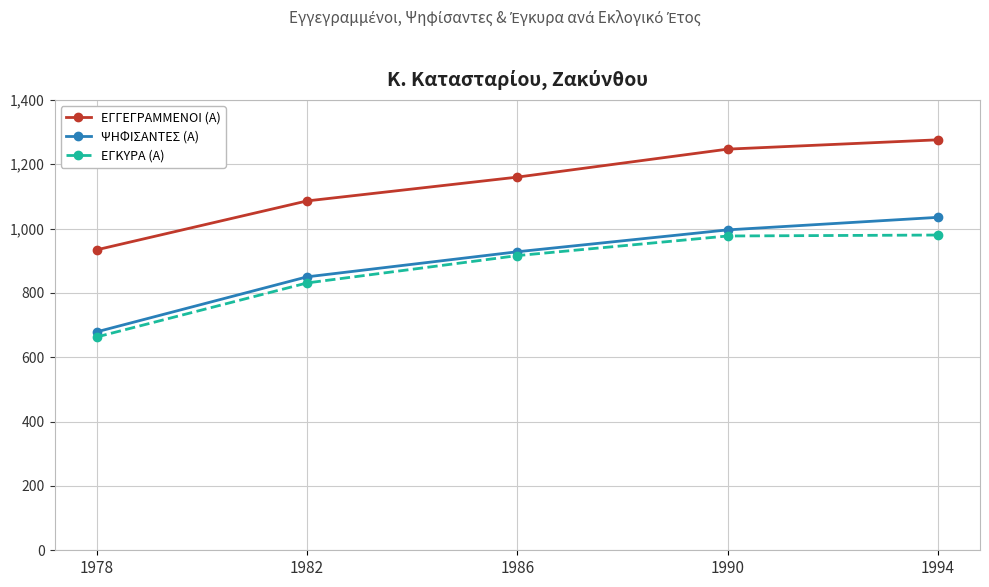

List the labels in order of ΕΓΓΕΓΡΑΜΜΕΝΟΙ (Α) value, smallest first.

1978, 1982, 1986, 1990, 1994